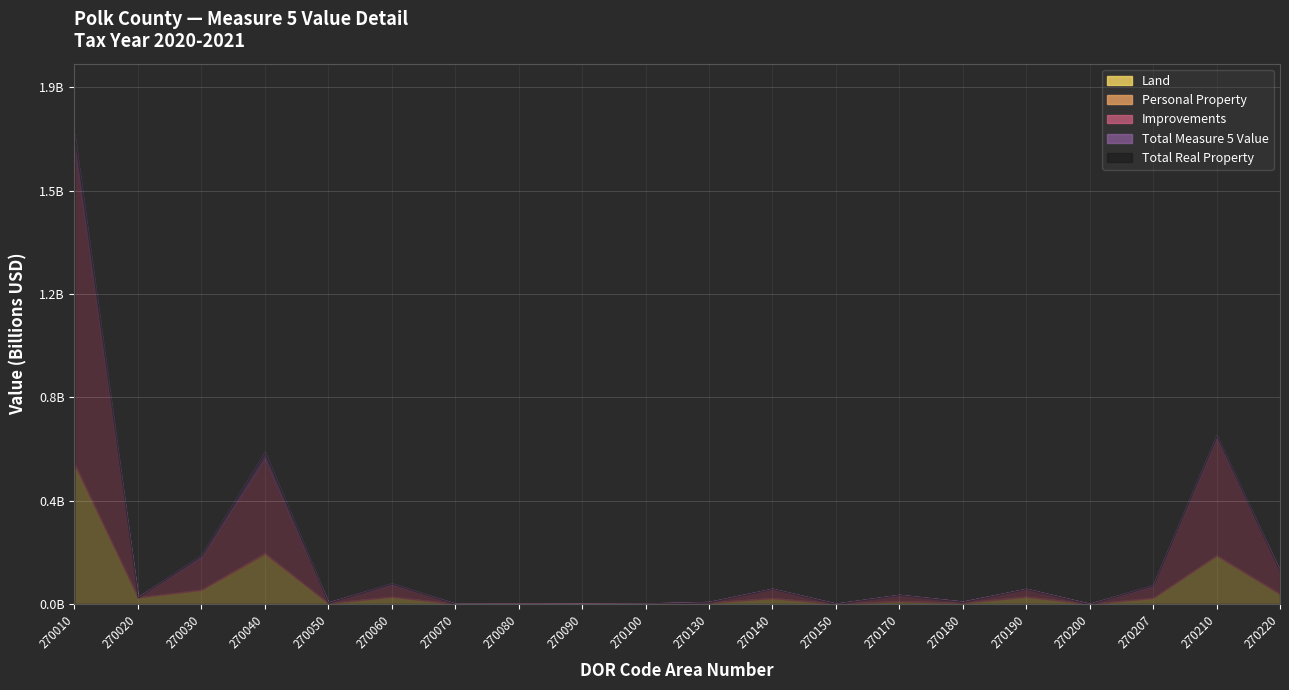

Is the value of Total Real Property at 270020 greater than the value of Total Measure 5 Value at 270080?

Yes